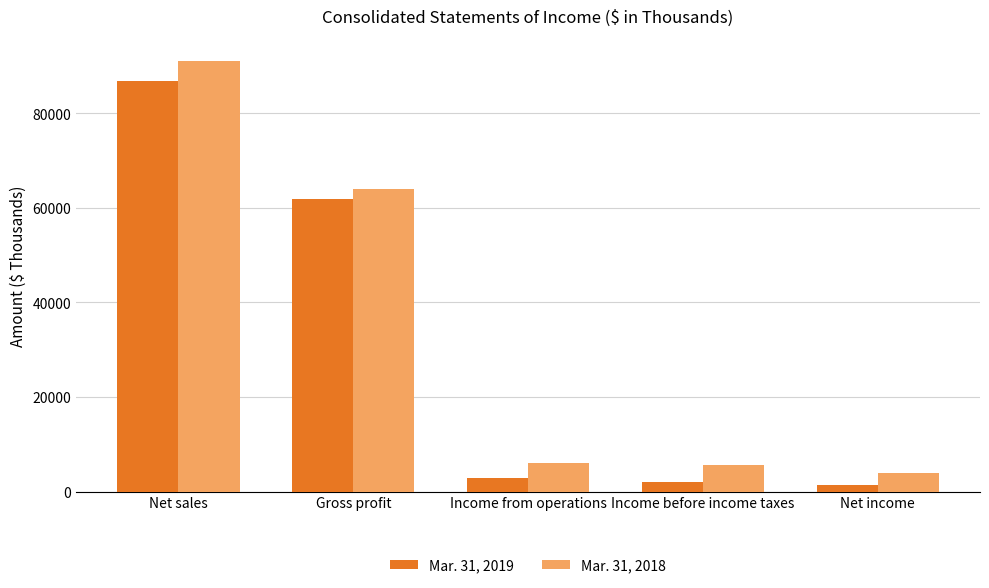

What is the maximum value for Mar. 31, 2019?

86908